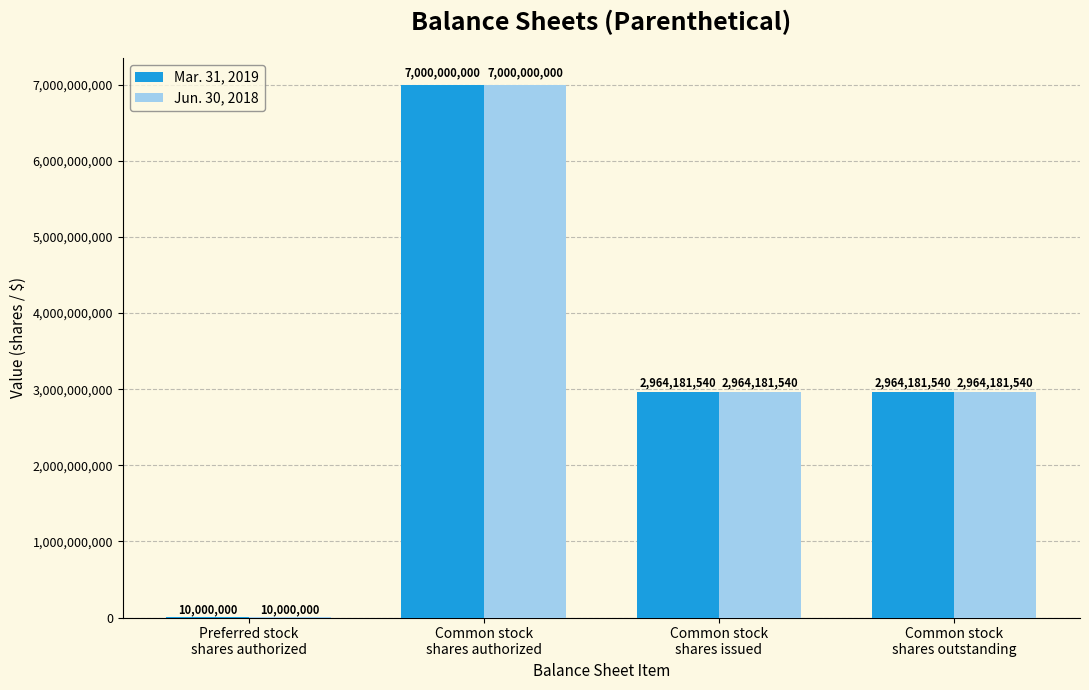

How many Mar. 31, 2019 values are between 2964181540 and 7000000000?

3